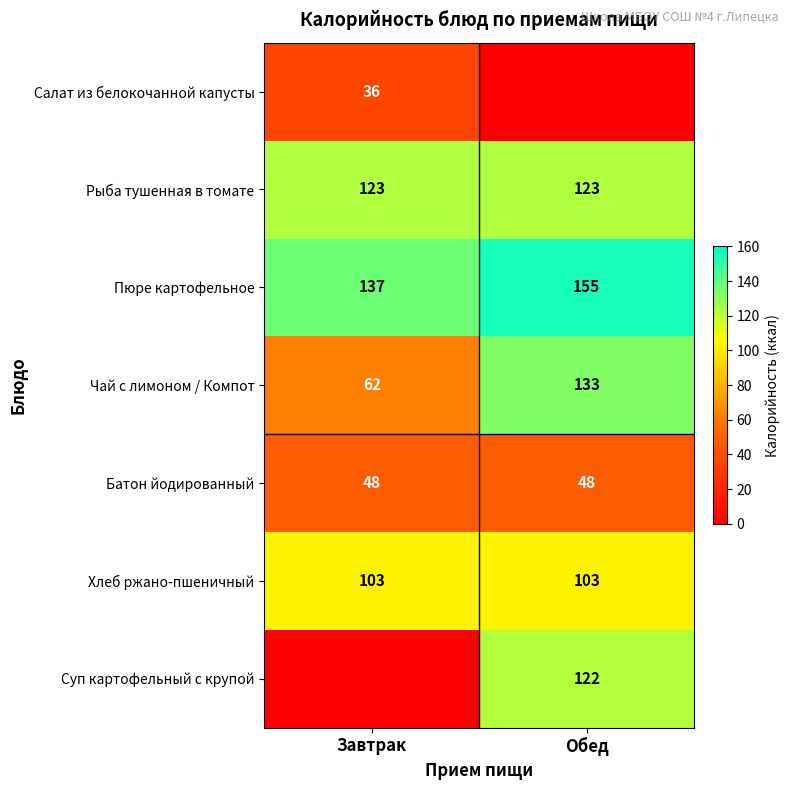

What is the average value of the Рыба тушенная в томате series?

123